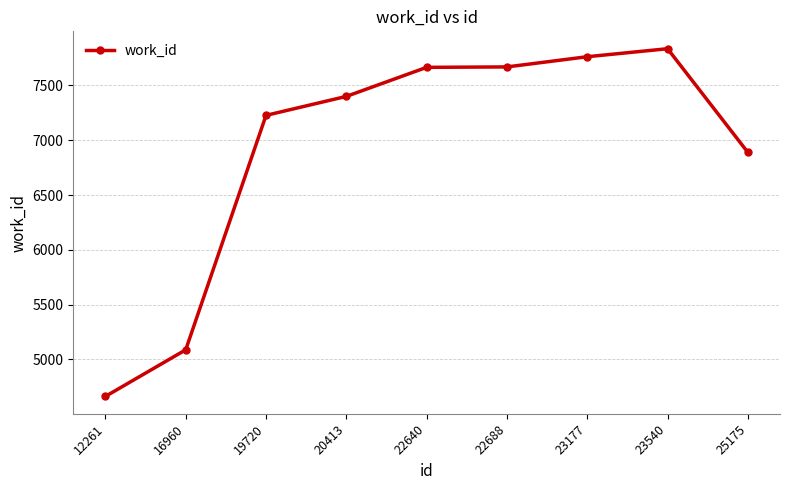

Count the number of data series in this chart.

1